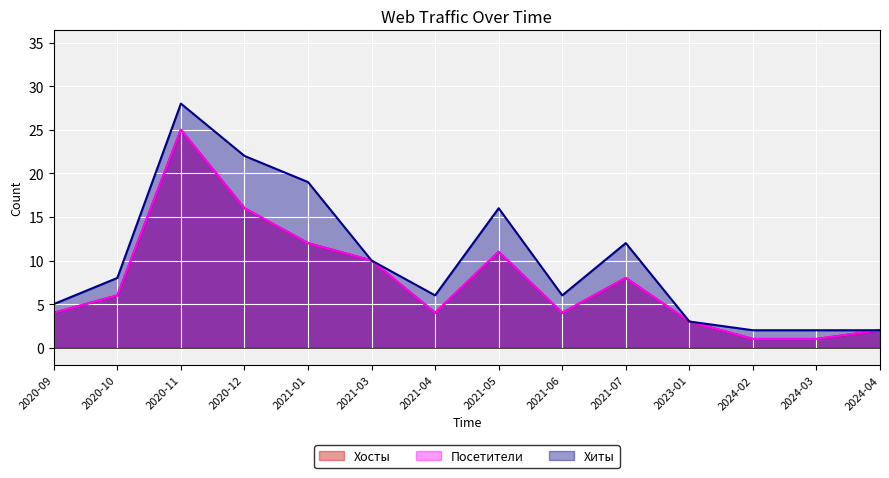

What is the value of the Хиты point at the 9th from the left?

6